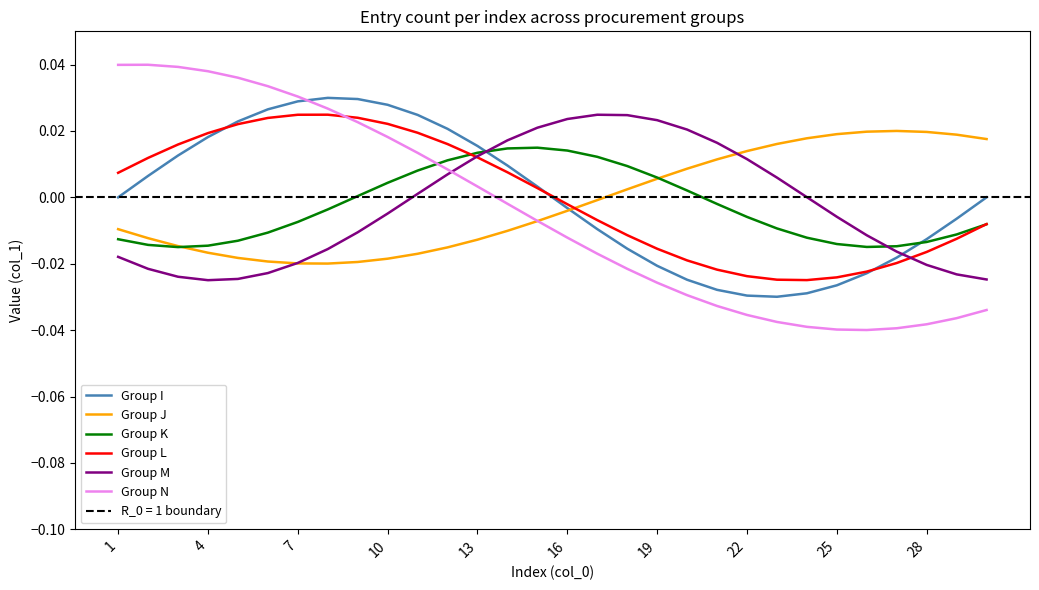

The Group K series shows -0.0 at 20. True or false?

True